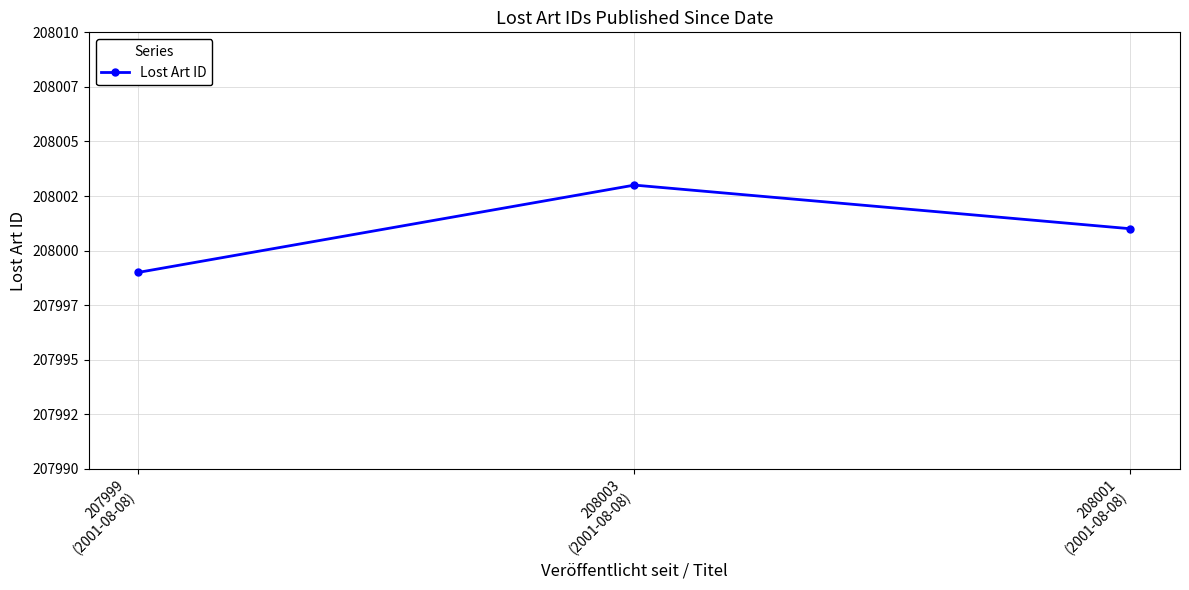

Is this an area chart (filled region under the line)?

No